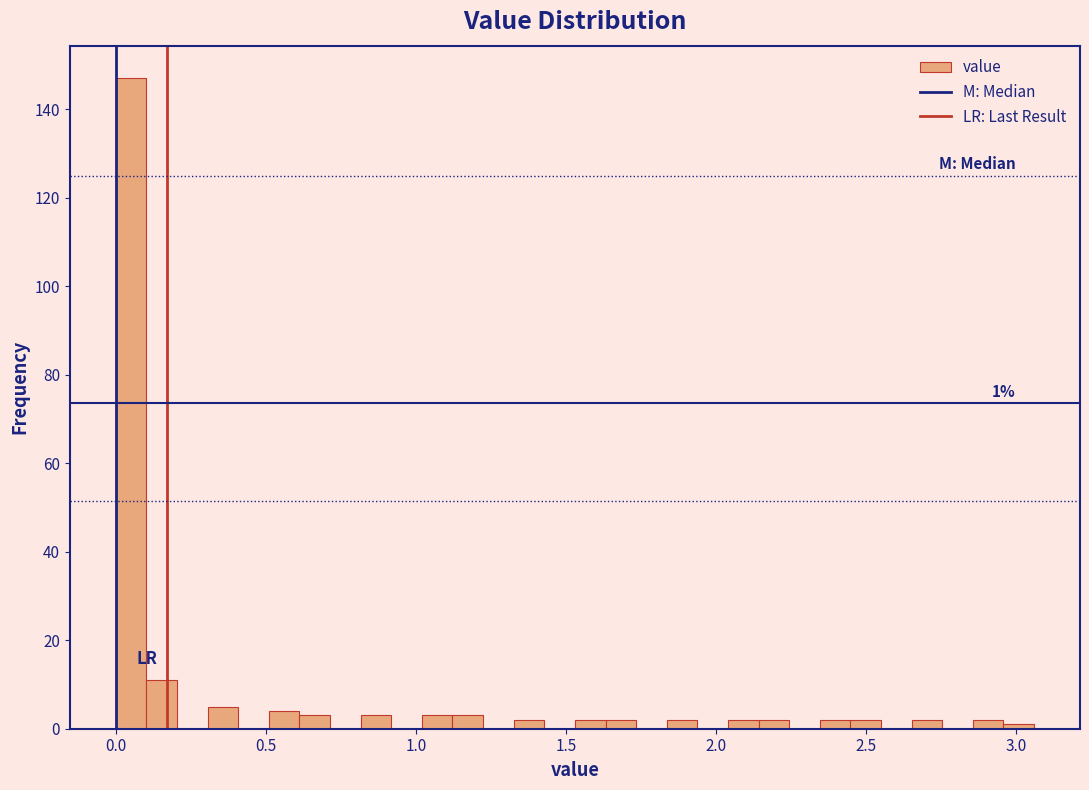

Around what value on the x-axis is the tallest bar? Give the approximate position of its centre, as read against the axis.

0.05